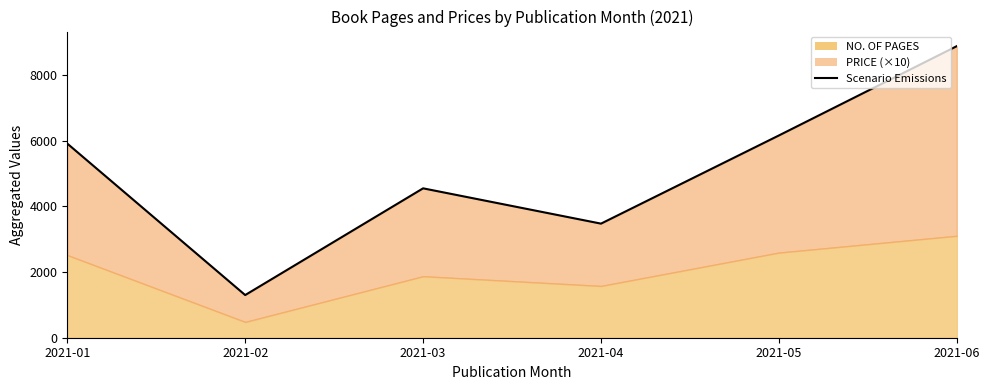

What is the sum of all values?

30276.0